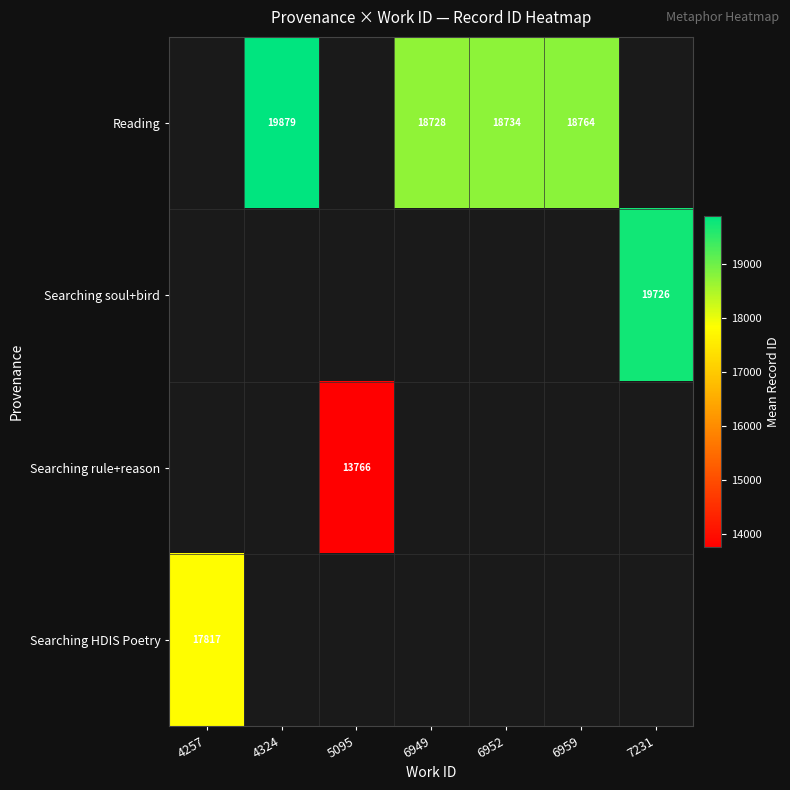

True or false: Searching HDIS Poetry has a value of 28649 at 4257.

False